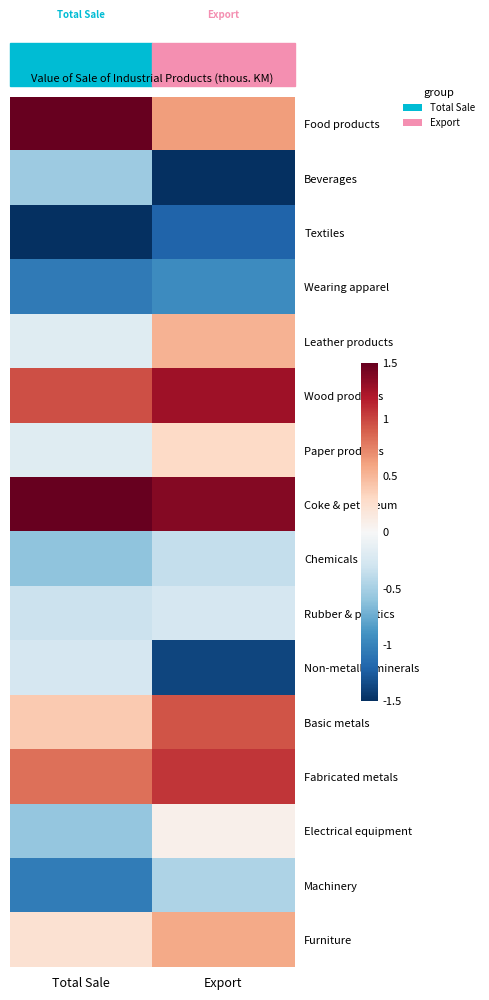

What is the spread (max minus min) of values at Export?

2.9